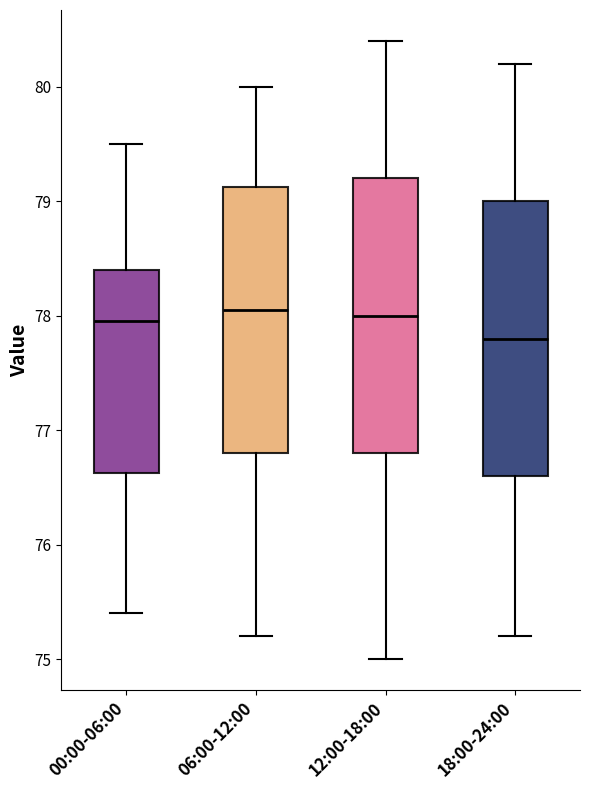

Reading left to right, read every box against the y-axis: the position of its median line, the range the box covers, and the ends of its whiskers. The values are not printed on the chart, so give them approximately, as read against the axis.

00:00-06:00: median 78.0, box 76.6 to 78.4, whiskers 75.4 to 79.5
06:00-12:00: median 78.1, box 76.8 to 79.1, whiskers 75.2 to 80.0
12:00-18:00: median 78.0, box 76.8 to 79.2, whiskers 75.0 to 80.4
18:00-24:00: median 77.8, box 76.6 to 79.0, whiskers 75.2 to 80.2